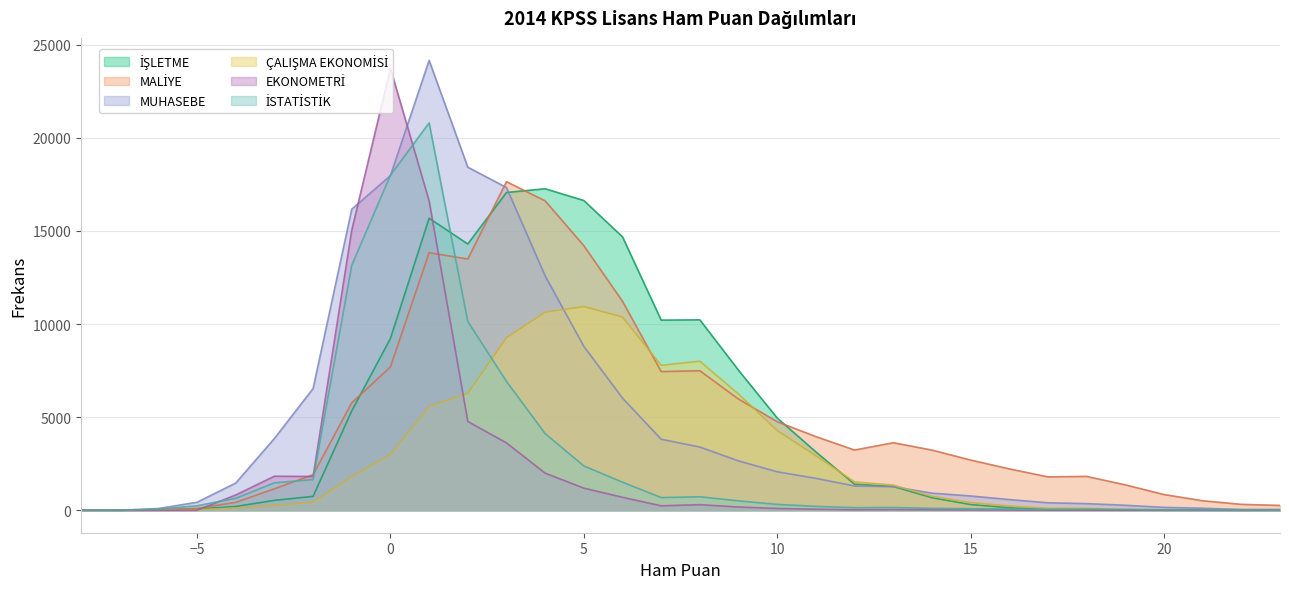

The value of MALİYE at -3 is 1150. True or false?

True